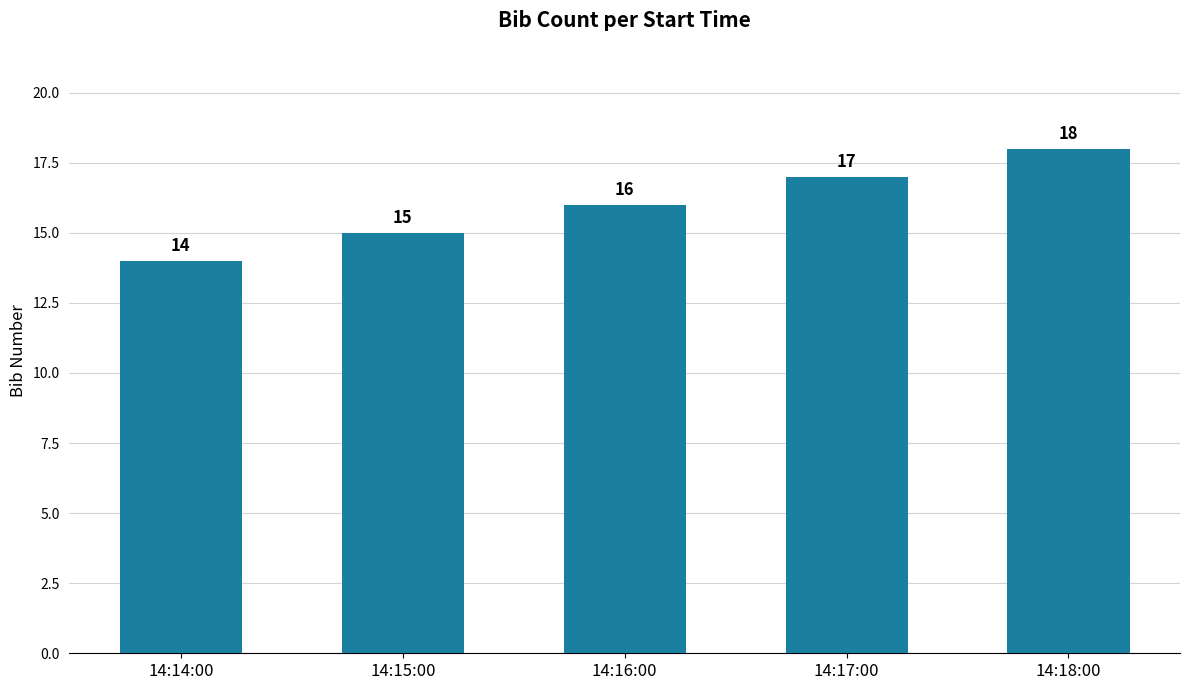

Which has a higher value, 14:18:00 or 14:14:00?

14:18:00